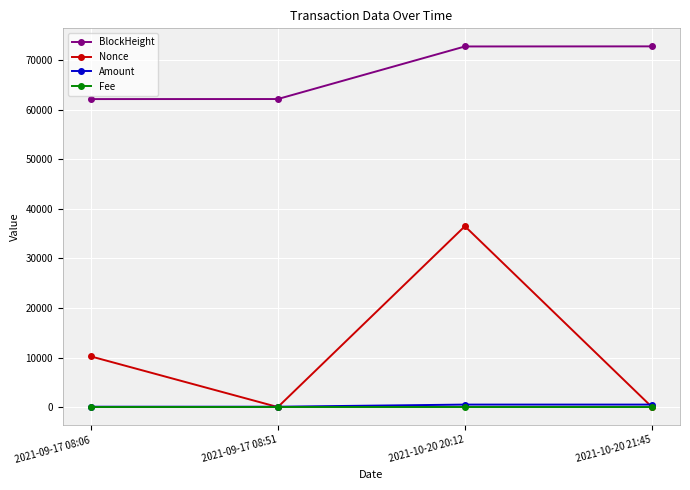

What is the greatest value displayed?

72775.0